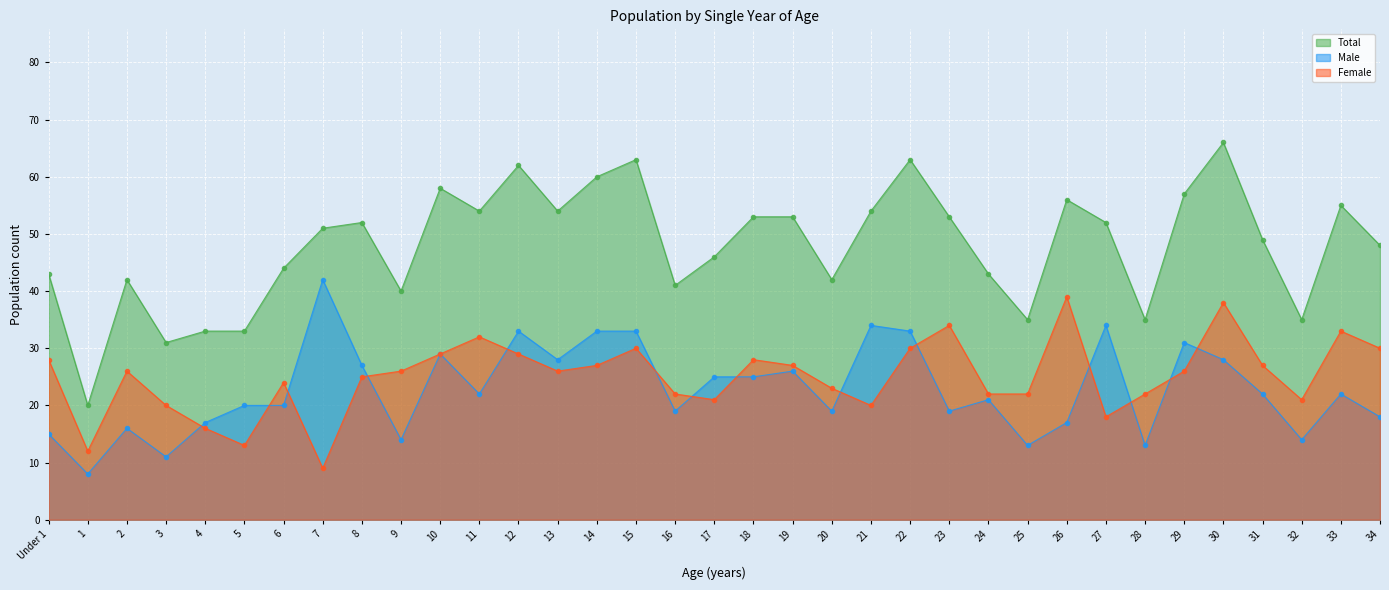

How many series are shown in this chart?

3